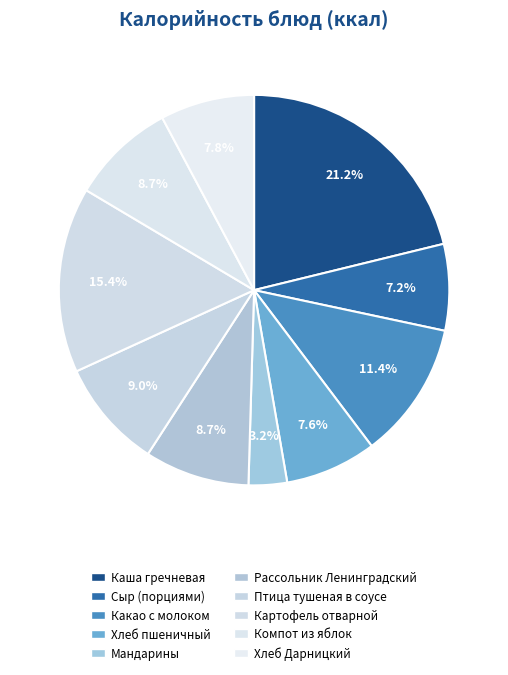

Which category has the smallest portion of the pie?

Мандарины